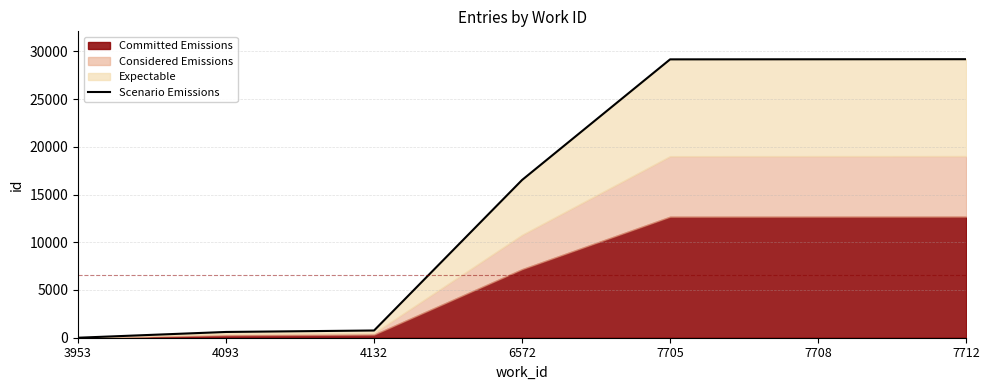

Rank the categories by value from lowest to highest.

3953, 4093, 4132, 6572, 7705, 7708, 7712